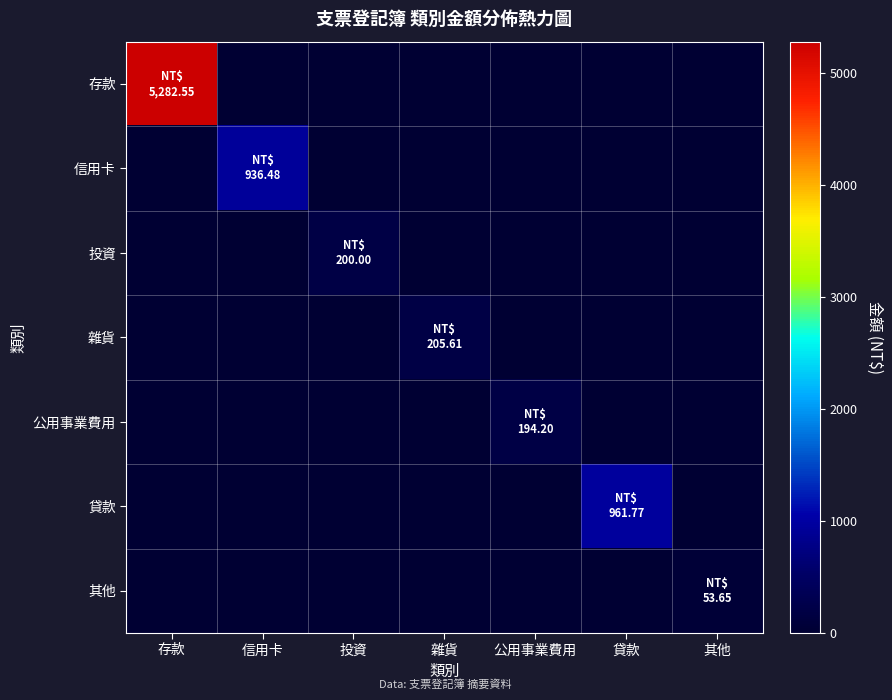

At which category does the chart reach its minimum across all series?

信用卡